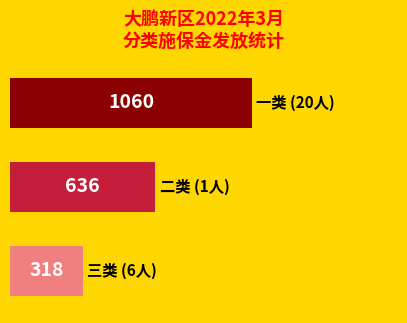

How many bars are there in total?

3